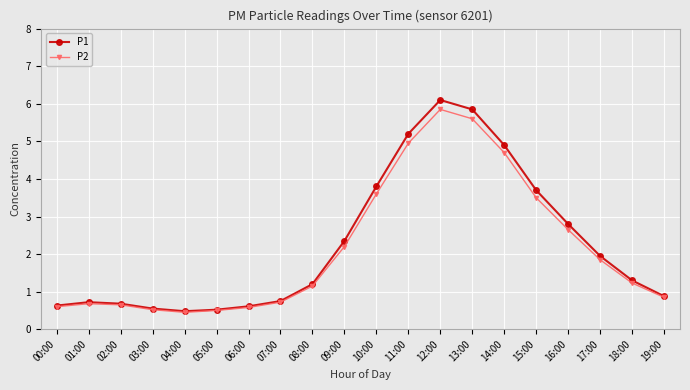

Between 00:00 and 12:00, which series saw the biggest shift?

P1